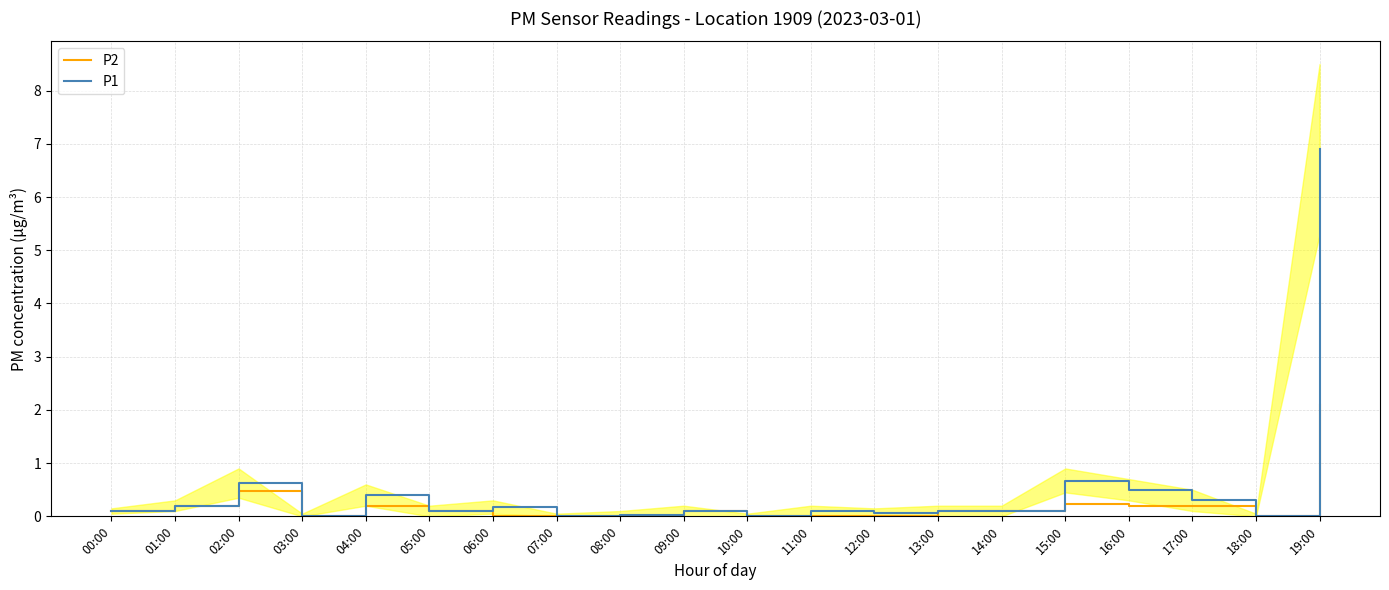

At how many categories does at least one series exceed 4?

1